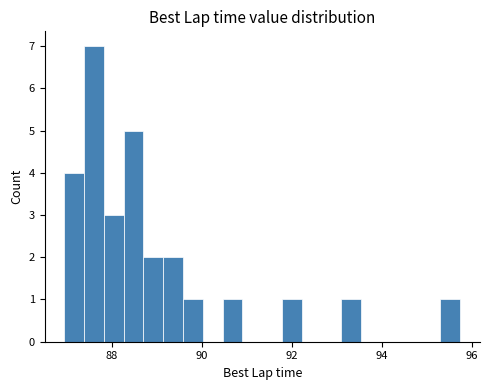

Around what value on the x-axis is the tallest bar? Give the approximate position of its centre, as read against the axis.

87.6